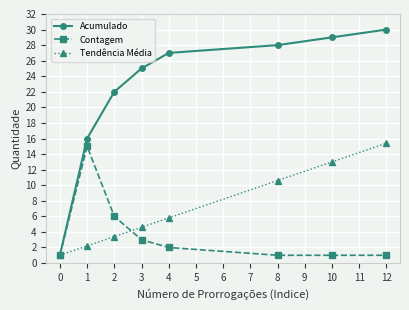

What is the value of the Tendência Média point at the 6th from the left?

10.6